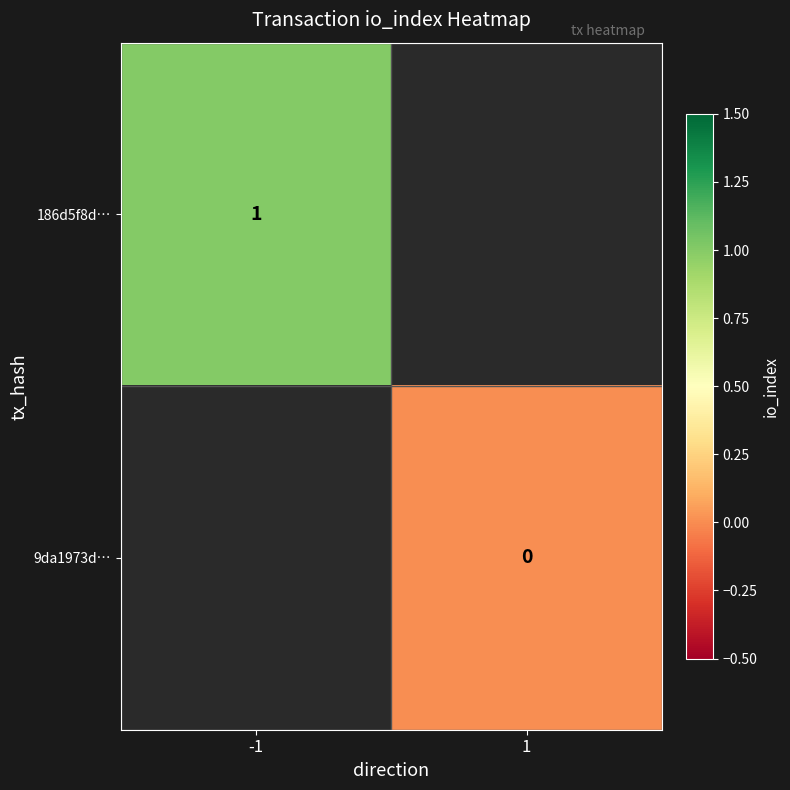

Is the value of 9da1973d… at 1 greater than the value of 186d5f8d… at -1?

No